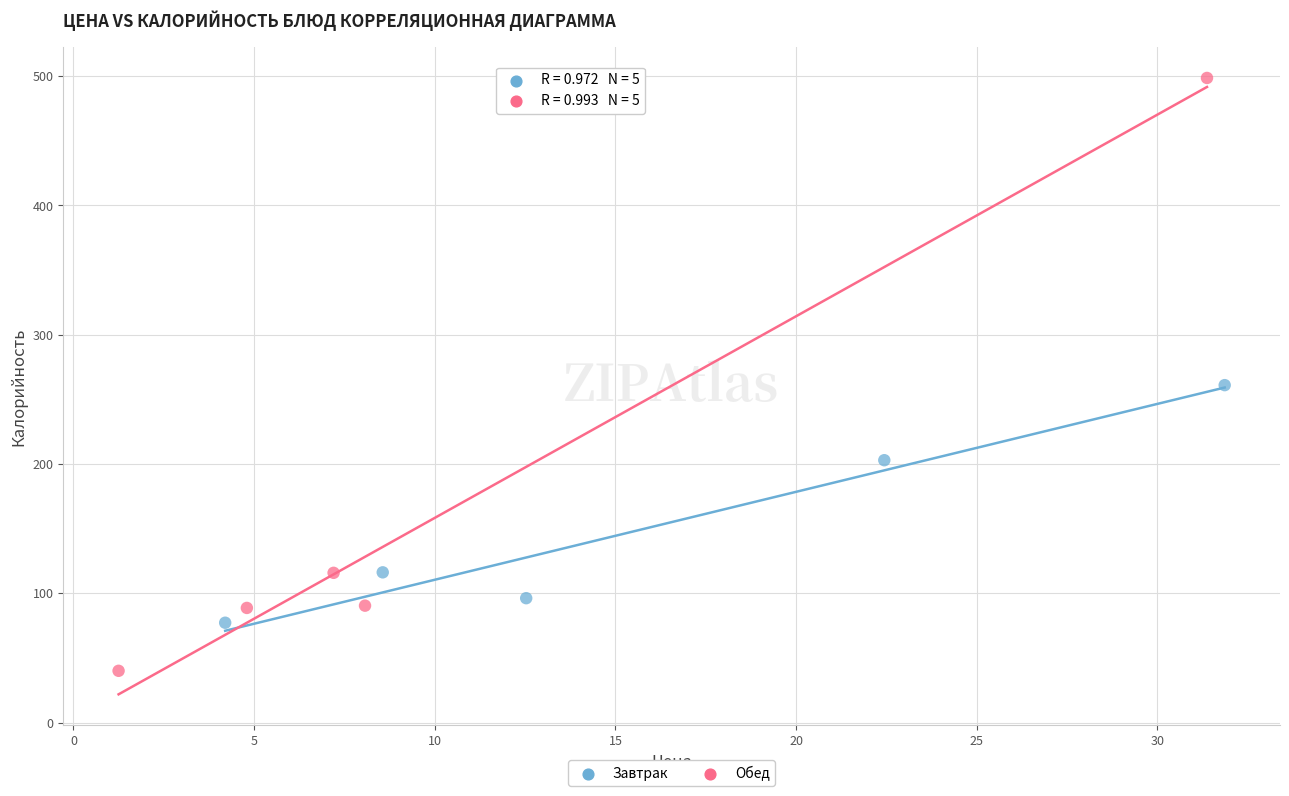

Which series has the widest spread of Y values?

Обед